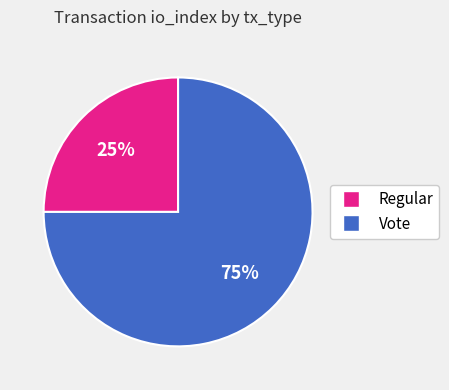

Count the number of slices in the pie.

2